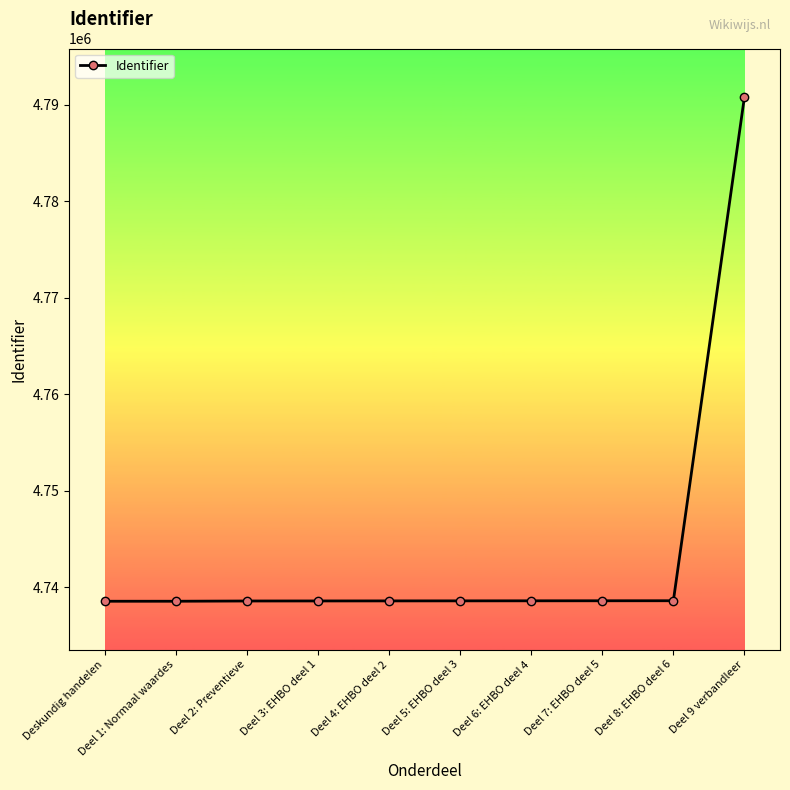

What is the change in value from Deel 3: EHBO deel 1 to Deel 7: EHBO deel 5?

+18